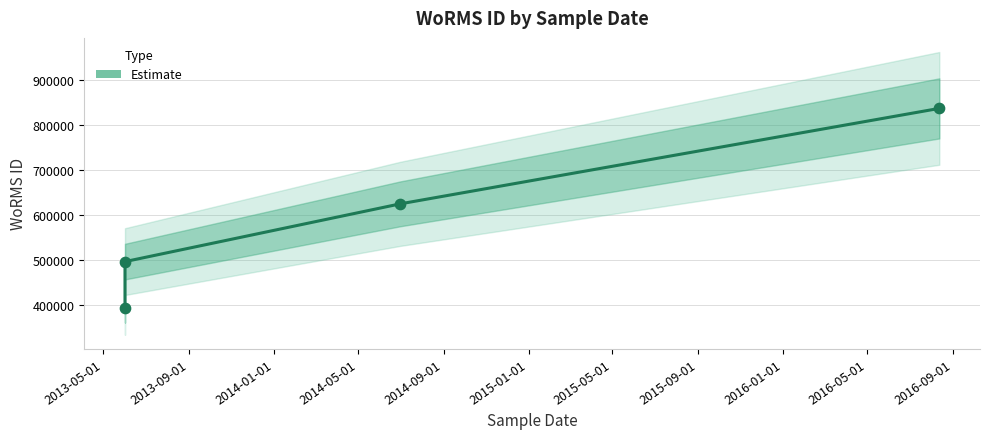

Between 2014-01-01 and 2014-05-01, which is larger?

2014-05-01